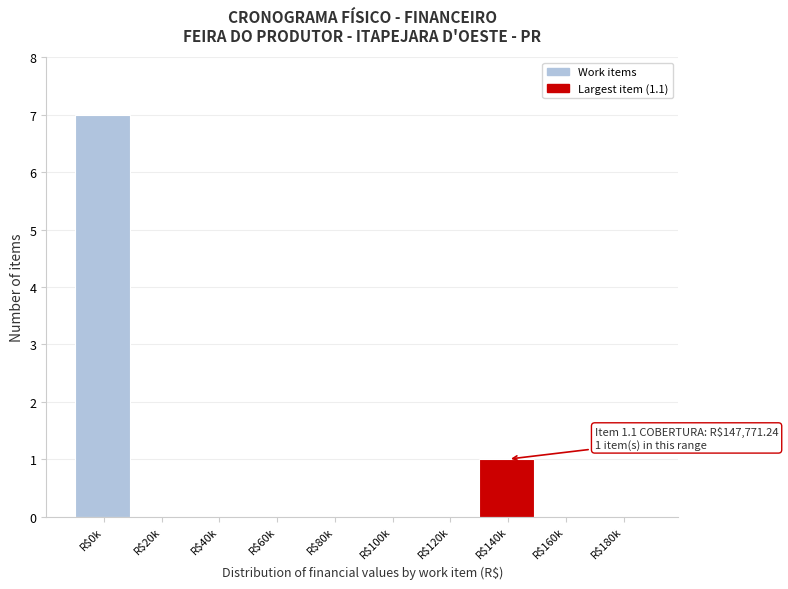

At which label is the value closest to 3?

R$140k